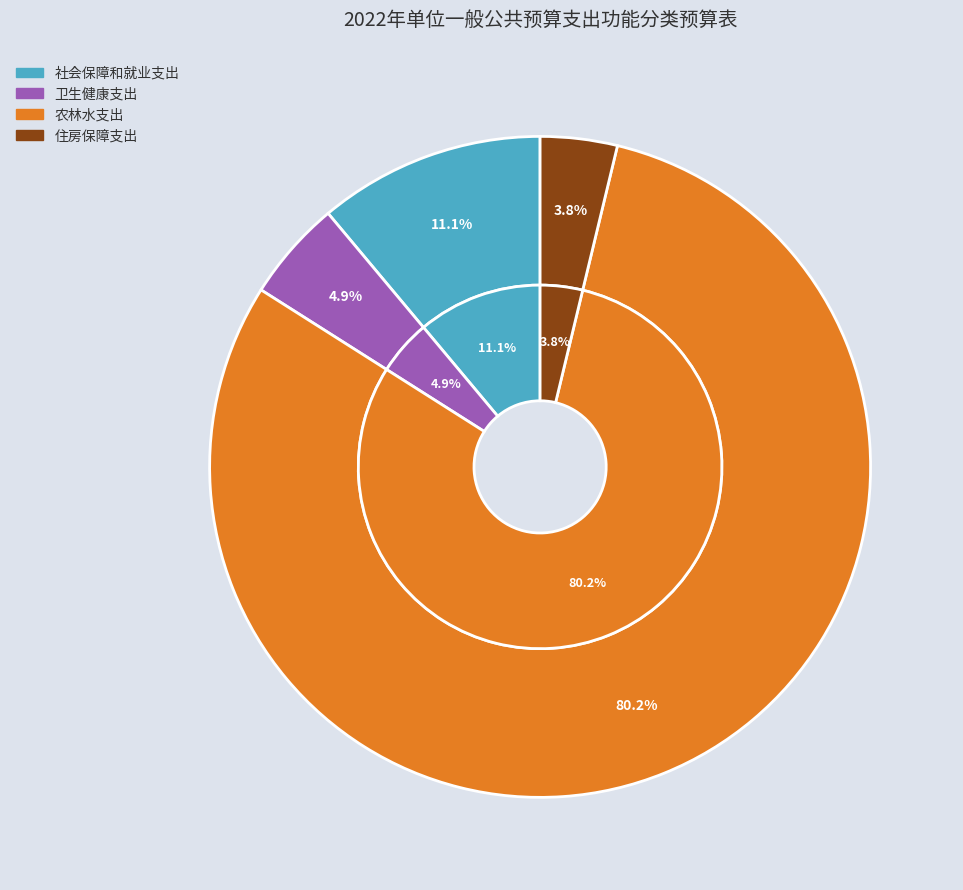

To the nearest percent, what is the difference between the 农林水支出 and 卫生健康支出 slice percentages?

75%